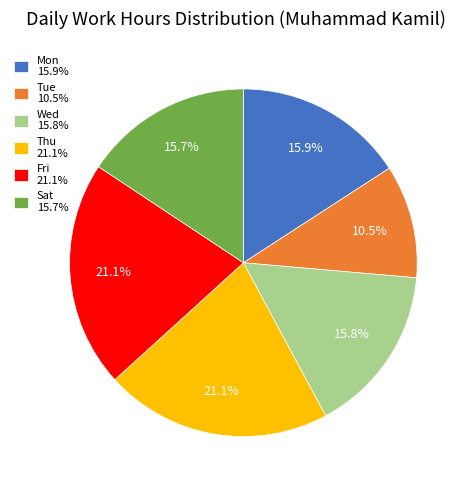

What is the smallest slice in the pie chart?

Tue 10.5%